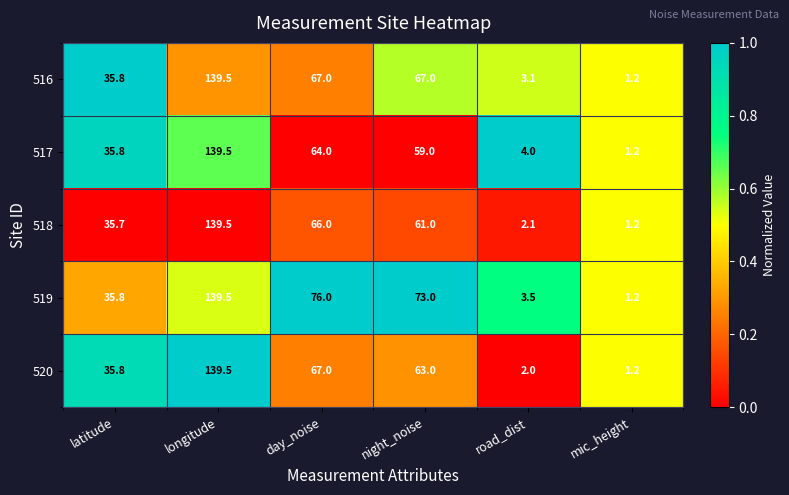

What is the maximum value shown in the chart?

139.5